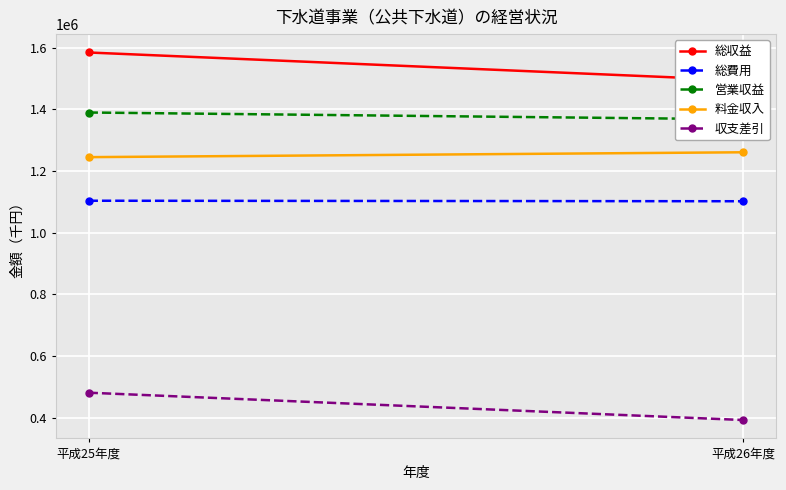

What is the difference between the maximum and minimum values in the 営業収益 series?

21993